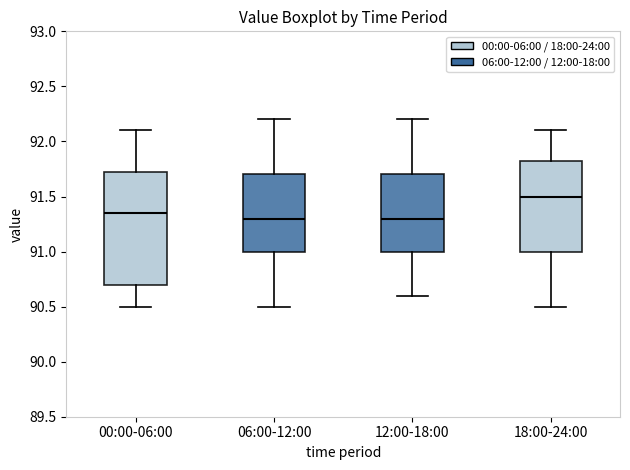

Reading left to right, transcribe this box plot: for each box, give where its median line is, the range the box spans, and where its two whiskers end, as read against the y-axis. The values are not printed on the chart, so give them approximately, as read against the axis.

00:00-06:00: median 91.35, box 90.70 to 91.75, whiskers 90.50 to 92.10
06:00-12:00: median 91.30, box 91.00 to 91.70, whiskers 90.50 to 92.20
12:00-18:00: median 91.30, box 91.00 to 91.70, whiskers 90.60 to 92.20
18:00-24:00: median 91.50, box 91.00 to 91.85, whiskers 90.50 to 92.10